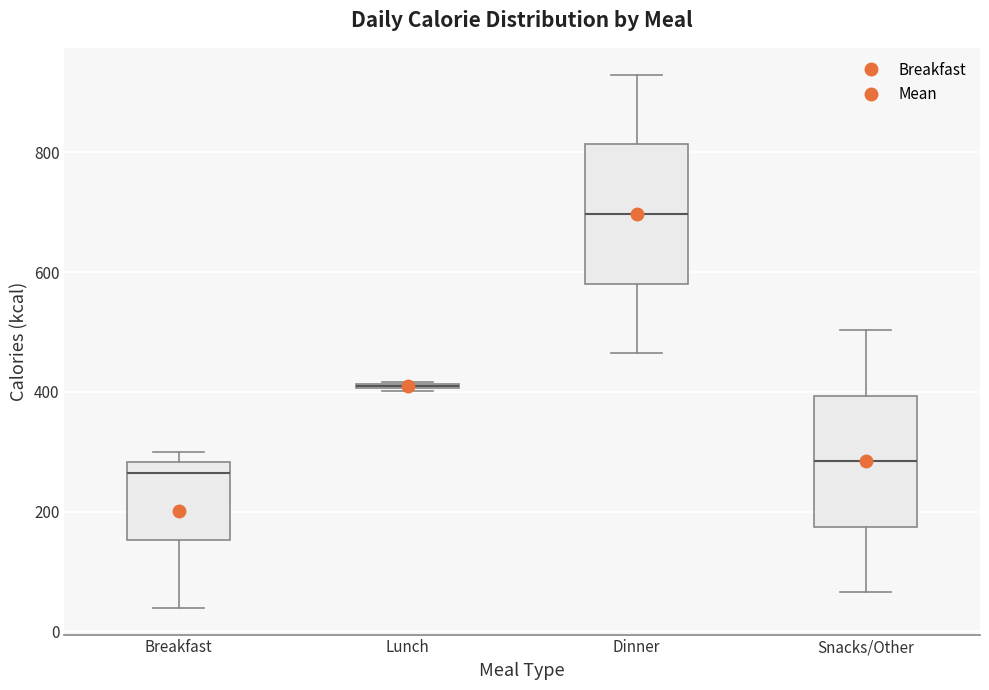

Where is the upper edge of the box for Lunch on the y-axis? The values are not printed on the chart, so give them approximately, as read against the axis.

420